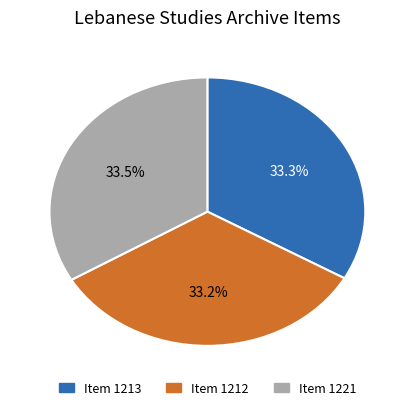

What percentage is the Item 1213 slice, to the nearest percent?

33%